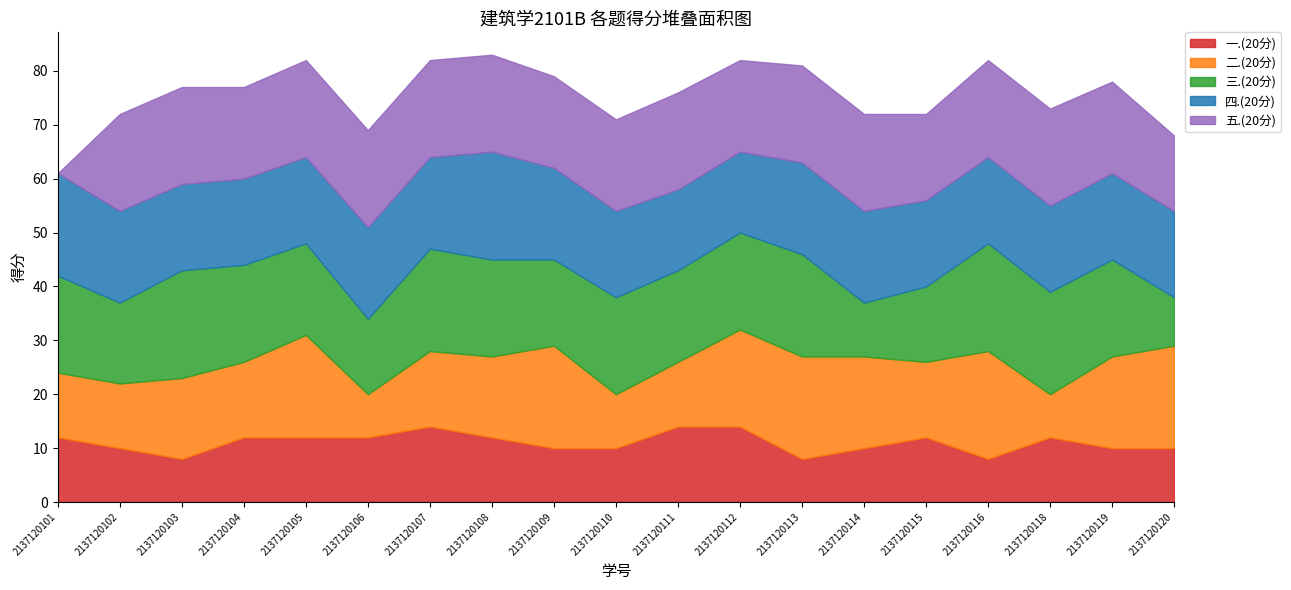

Reading left to right, what are all the values shown in this chart?

一.(20分): 12	10	8	12	12	12	14	12	10	10	14	14	8	10	12	8	12	10	10
二.(20分): 12	12	15	14	19	8	14	15	19	10	12	18	19	17	14	20	8	17	19
三.(20分): 18	15	20	18	17	14	19	18	16	18	17	18	19	10	14	20	19	18	9
四.(20分): 19	17	16	16	16	17	17	20	17	16	15	15	17	17	16	16	16	16	16
五.(20分): 0	18	18	17	18	18	18	18	17	17	18	17	18	18	16	18	18	17	14